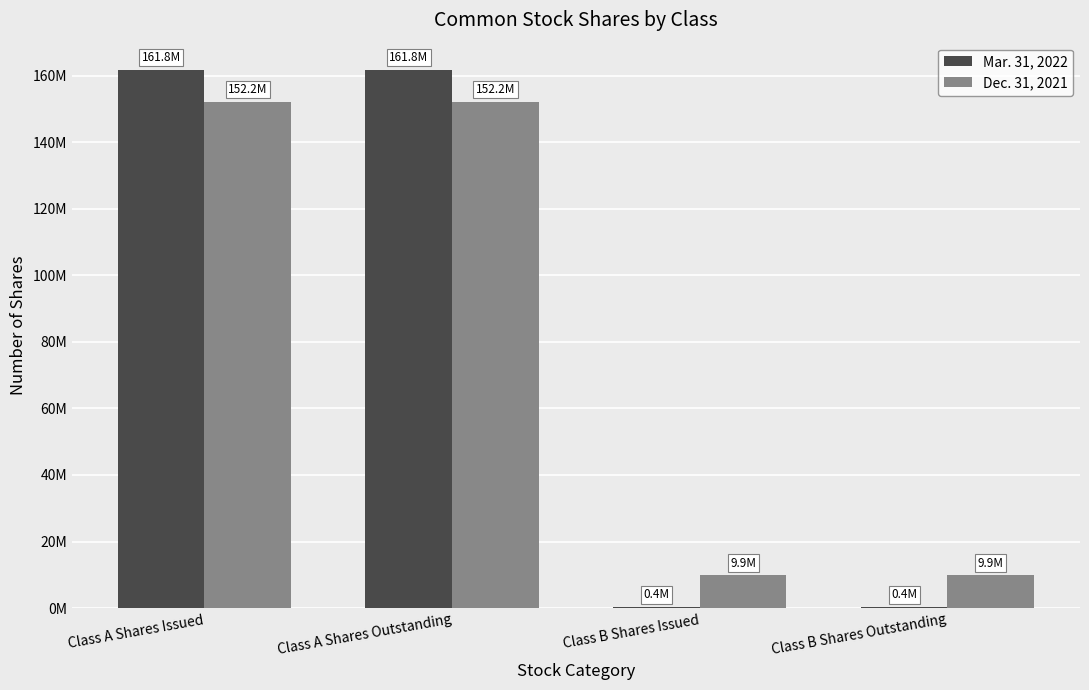

What is the difference between the second highest and minimum values in the Mar. 31, 2022 series?

161454152